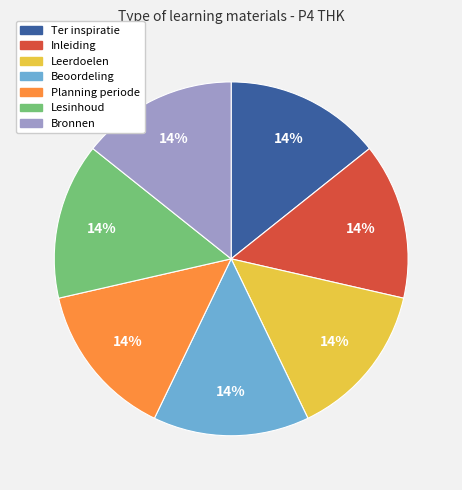

Is there any slice that represents more than half of the pie?

No